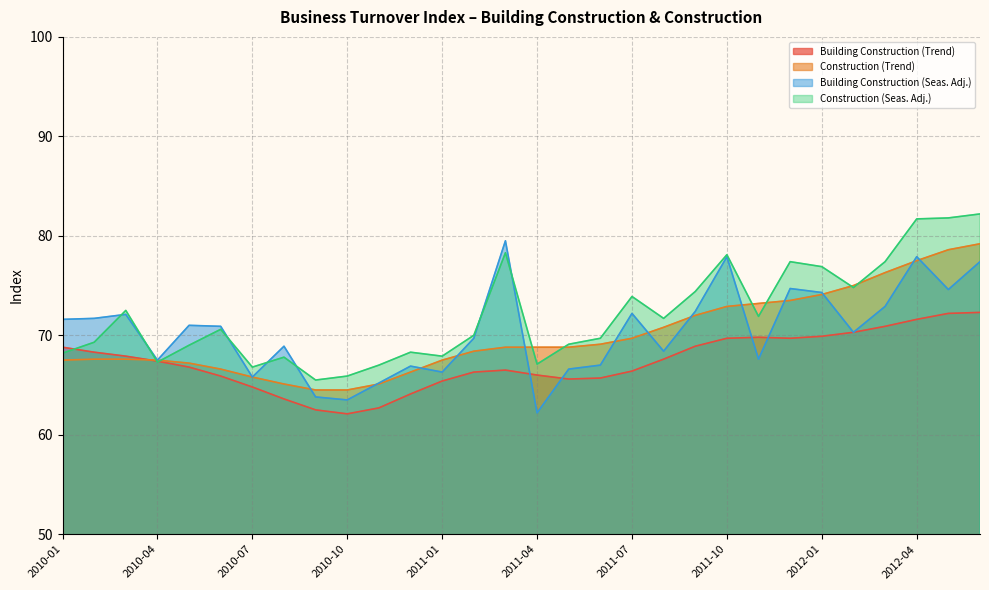

Is it true that Building Construction (Seas. Adj.) equals 21.8 at 2010-02?

False